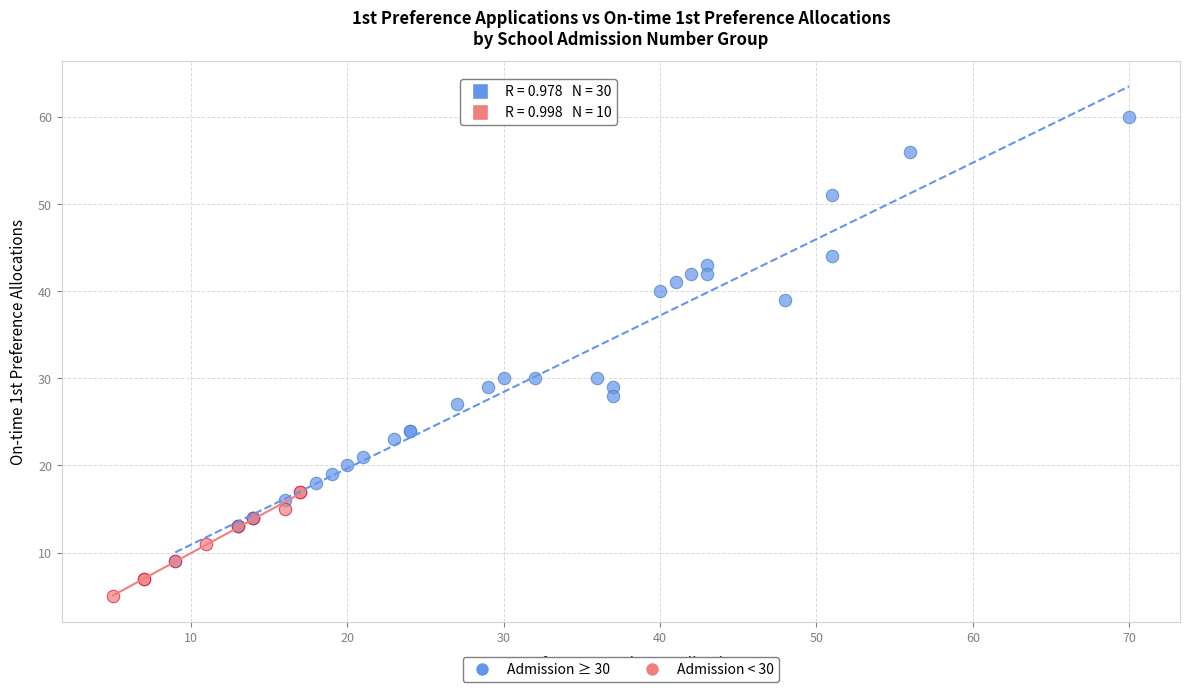

Which series reaches the maximum Y coordinate?

Admission ≥ 30